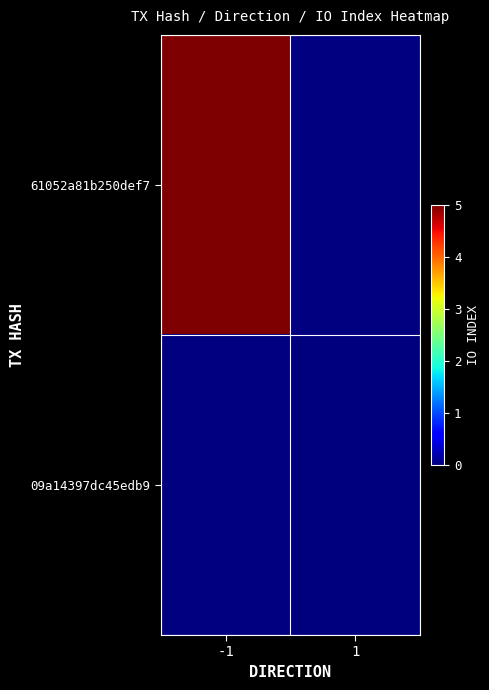

Between 1 and -1, which is larger?

-1